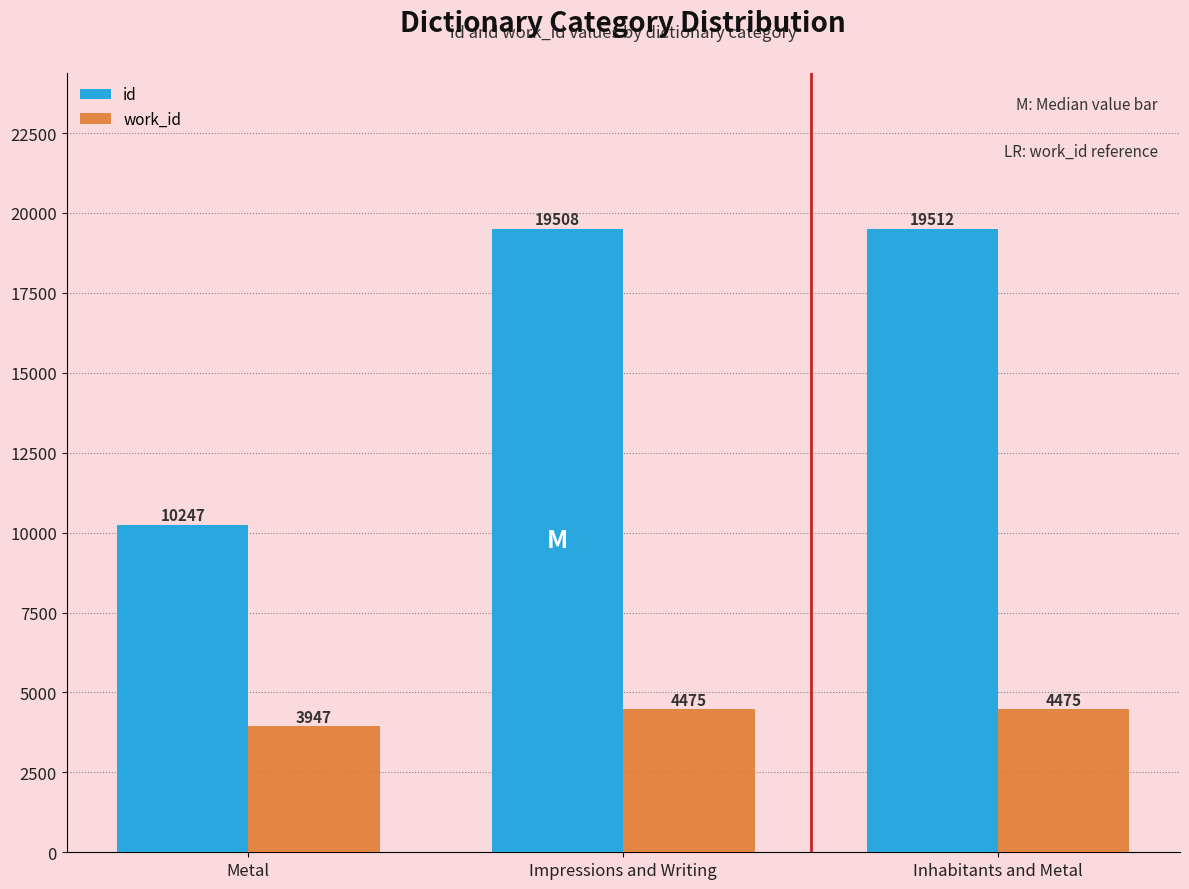

Count the number of data series in this chart.

2